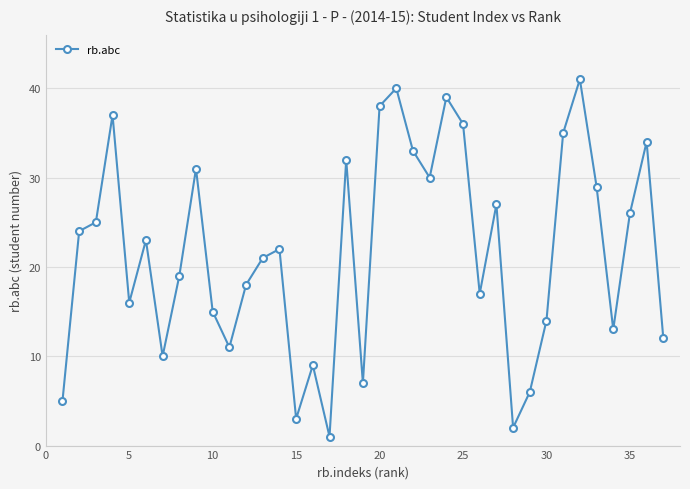

True or false: the data has more than 2 interior local peaks.

True